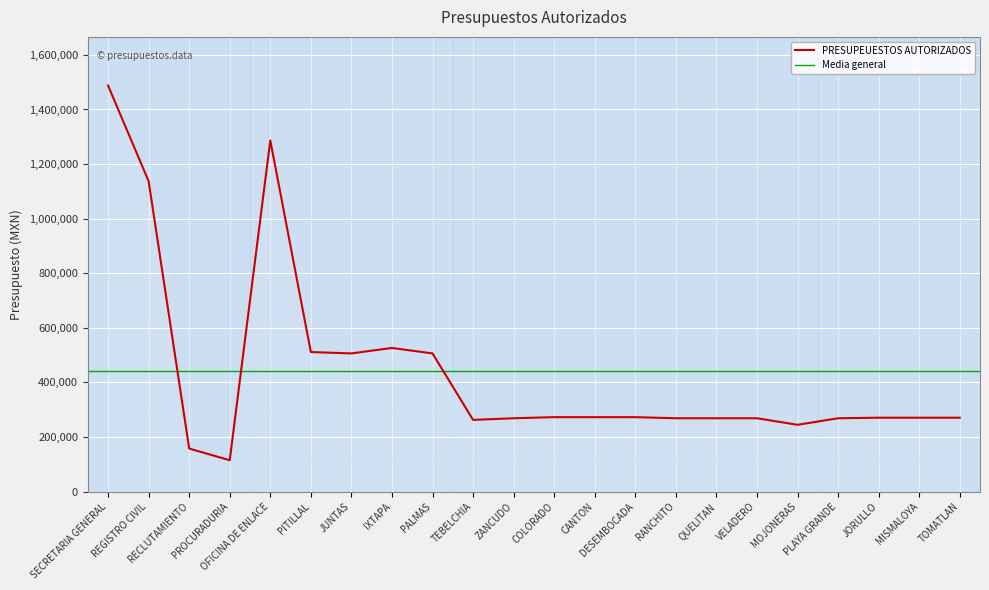

The value at PALMAS is 506100. True or false?

True